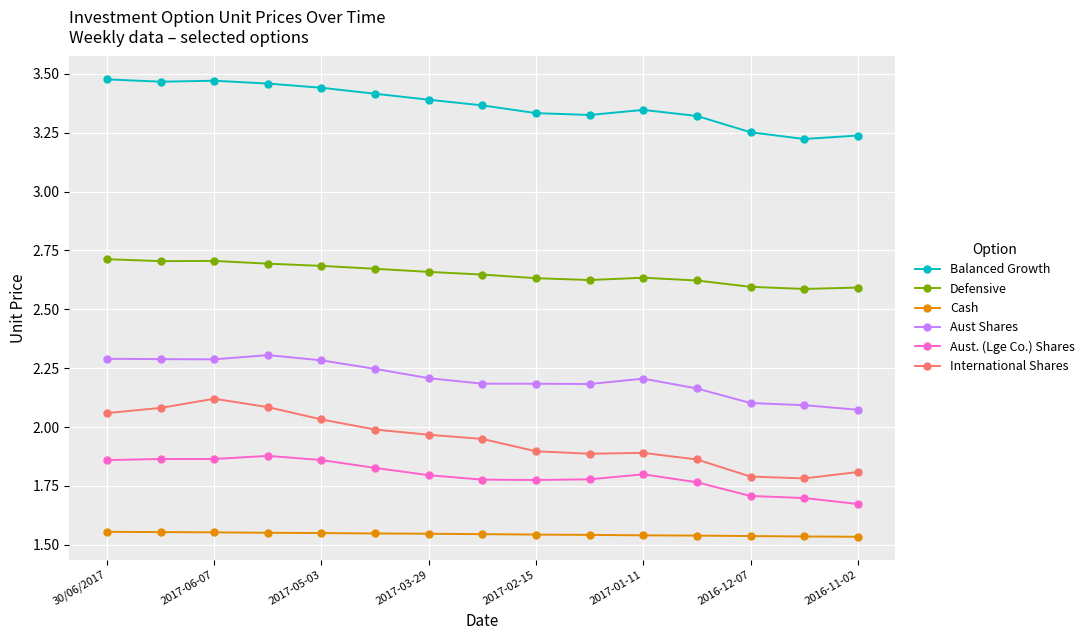

Which series has the largest total across all categories?

Balanced Growth